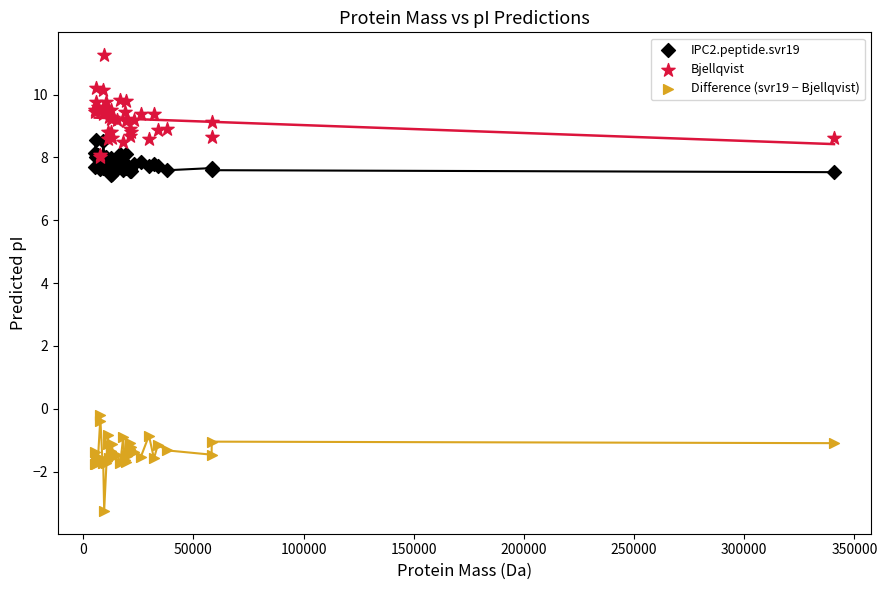

Which series reaches the minimum Y coordinate?

Difference (svr19 − Bjellqvist)